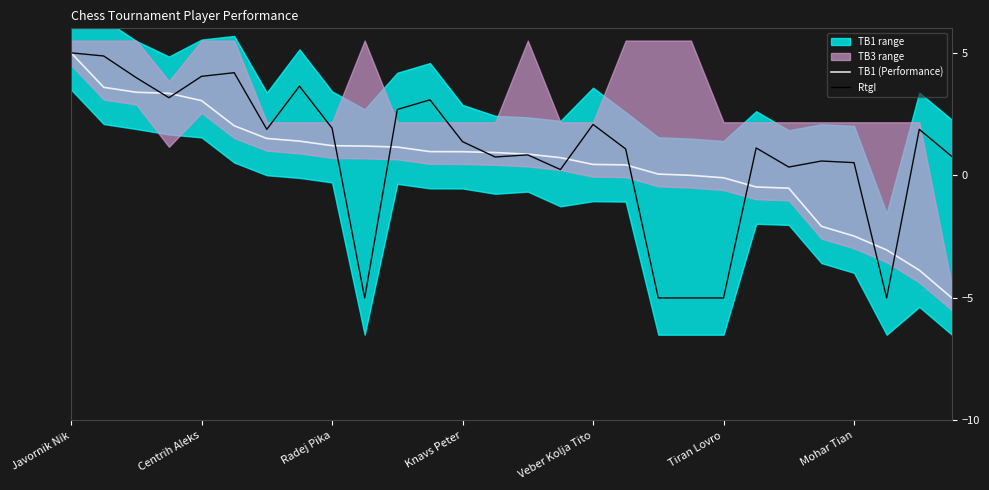

What is the lowest value of the RtgI series?

-5.0